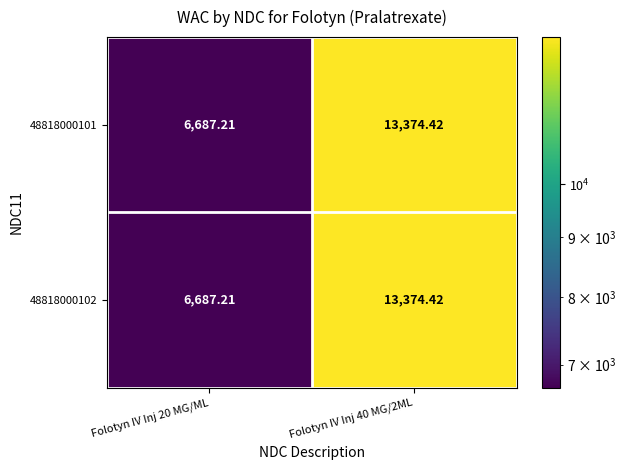

How many distinct data groups are displayed?

2